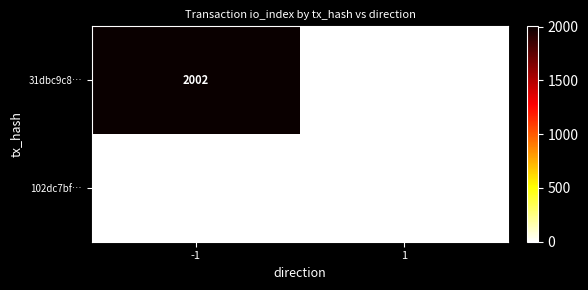

Count the number of categories in the chart.

2